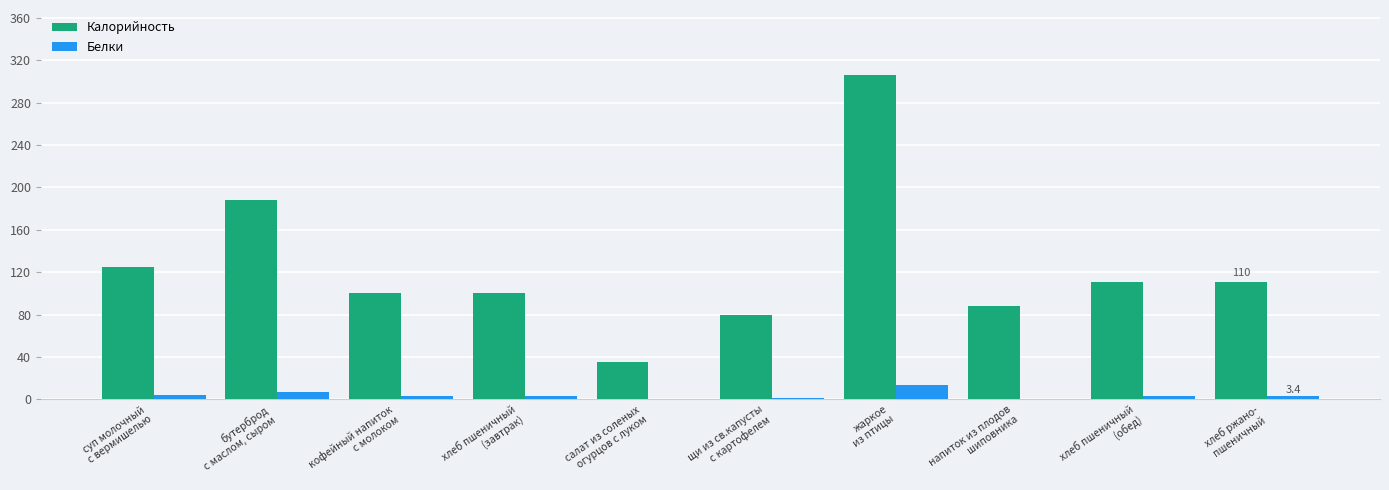

The Калорийность series shows 124.5 at суп молочный
с вермишелью. True or false?

True